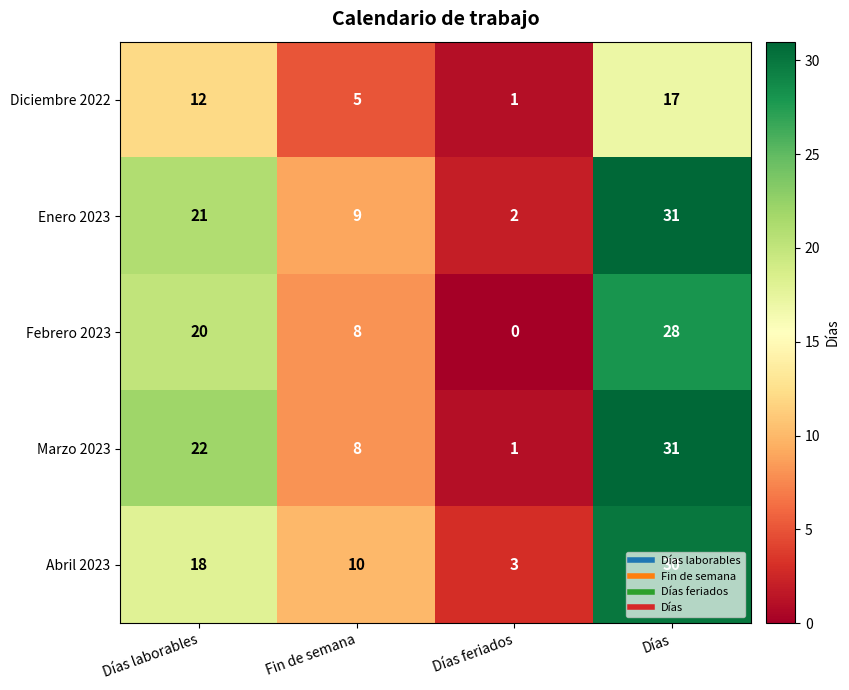

At which label is Enero 2023 closest to 16?

Días laborables